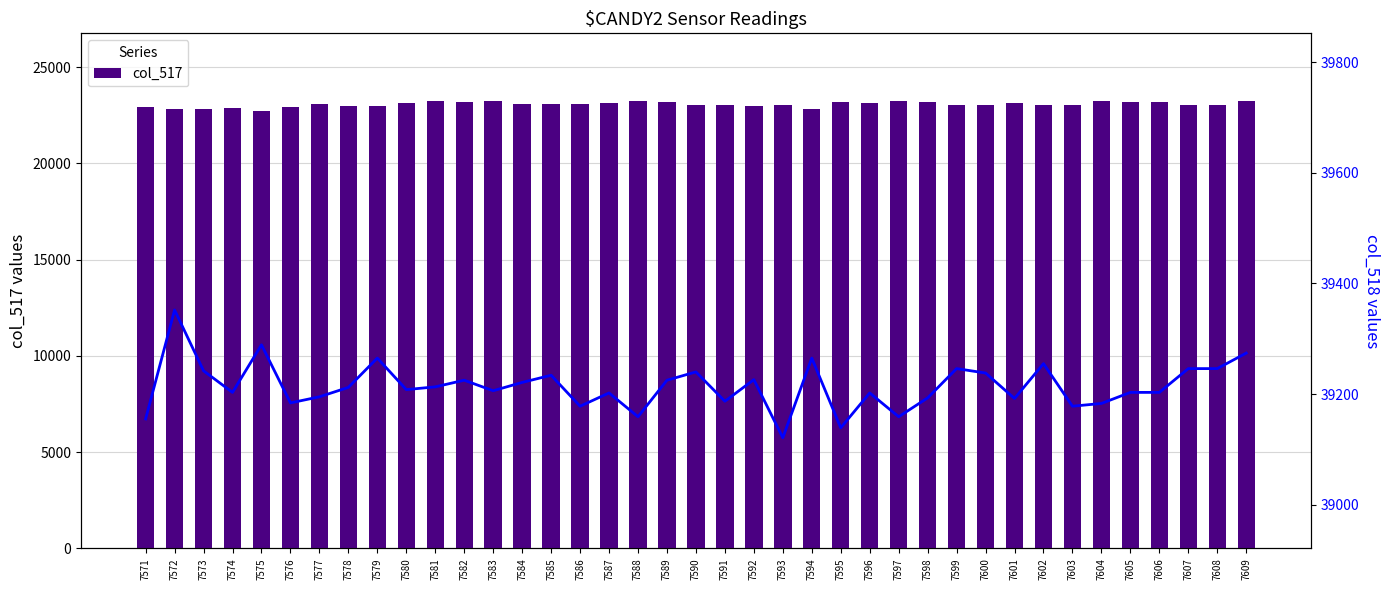

True or false: col_517 has a value of 31062 at 7606.

False